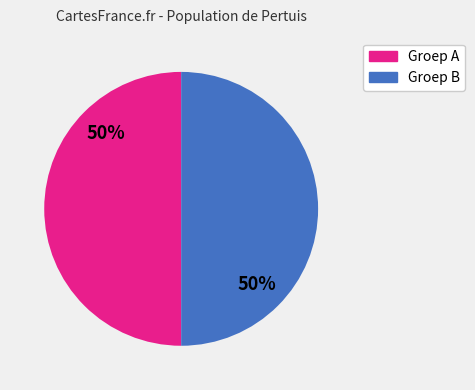

To the nearest percent, what is the average slice percentage?

50%